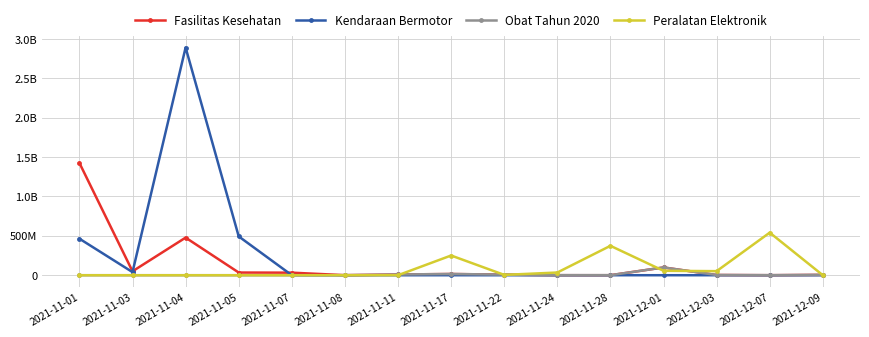

List the series in order of their overall mean, lowest first.

Obat Tahun 2020, Peralatan Elektronik, Fasilitas Kesehatan, Kendaraan Bermotor